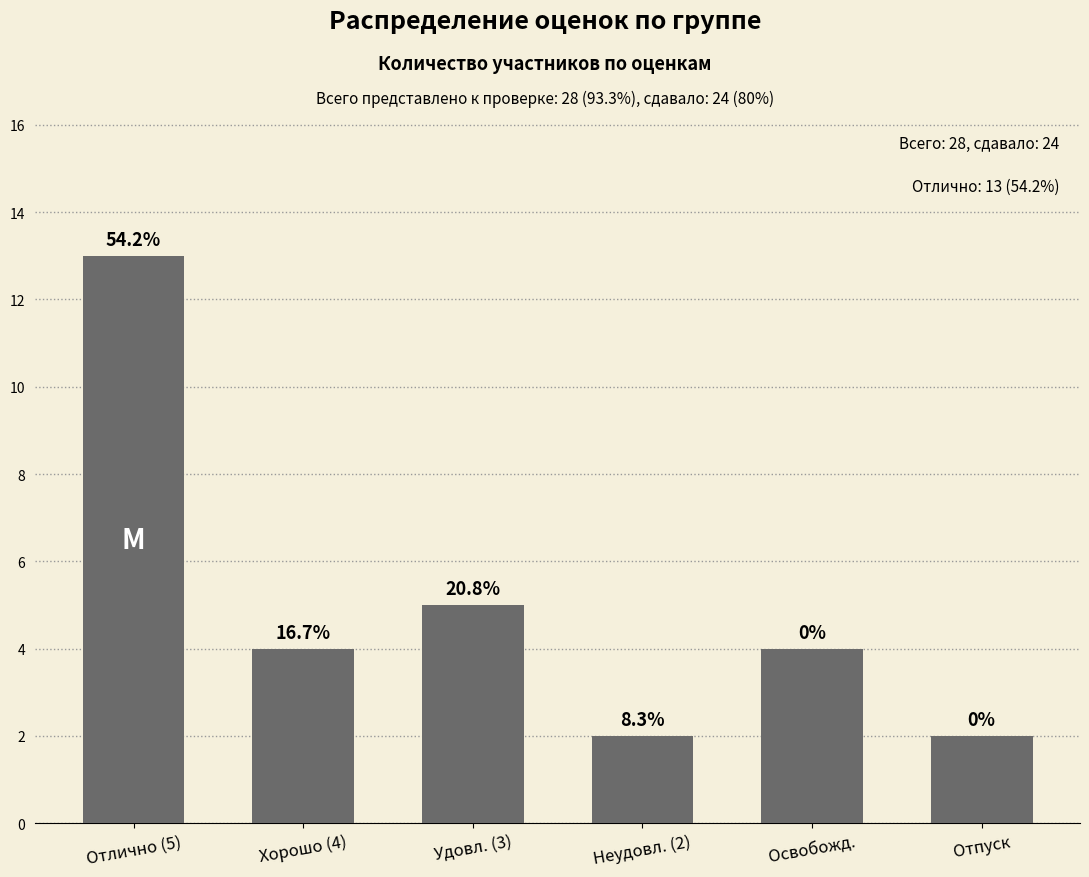

What is the label of the 4th bar from the right?

Удовл. (3)